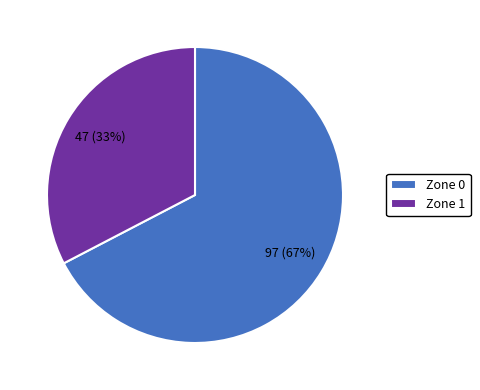

Is it true that Zone 1 is 33% of the pie?

True